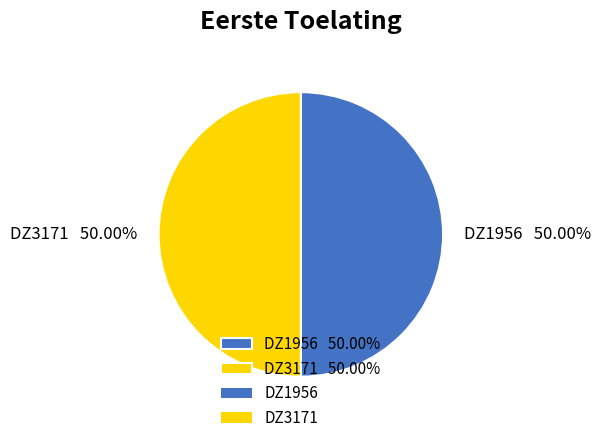

What is the ratio of the value at DZ3171 50.00% to the value at DZ1956 50.00%?

1.0